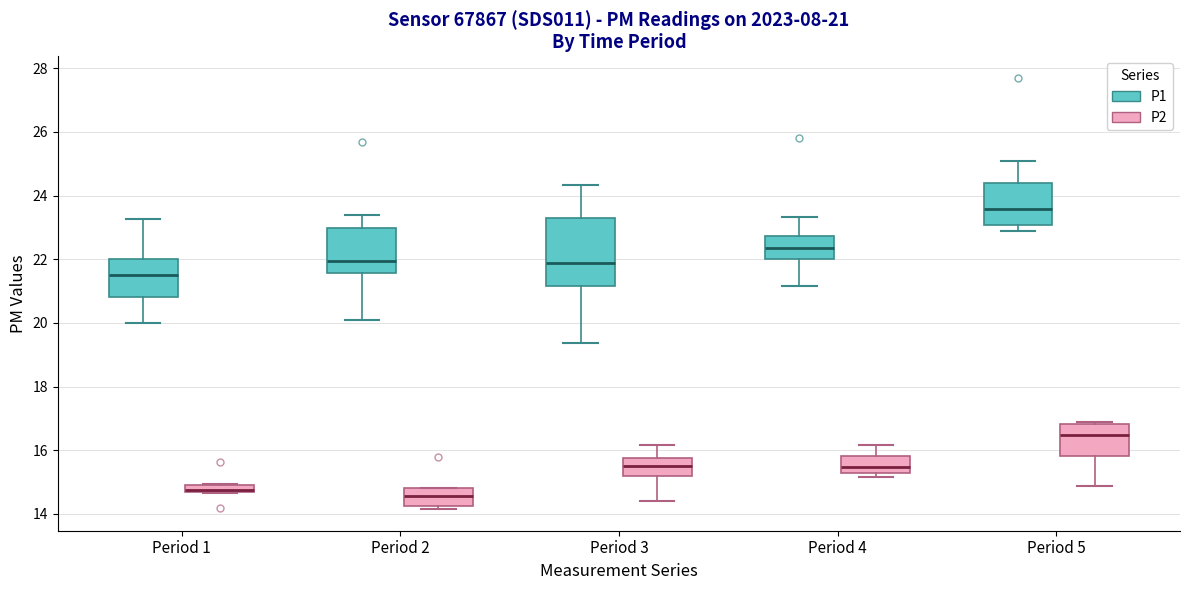

Which box is the tallest, from its lower edge to its upper edge?

Period 3 (P1)